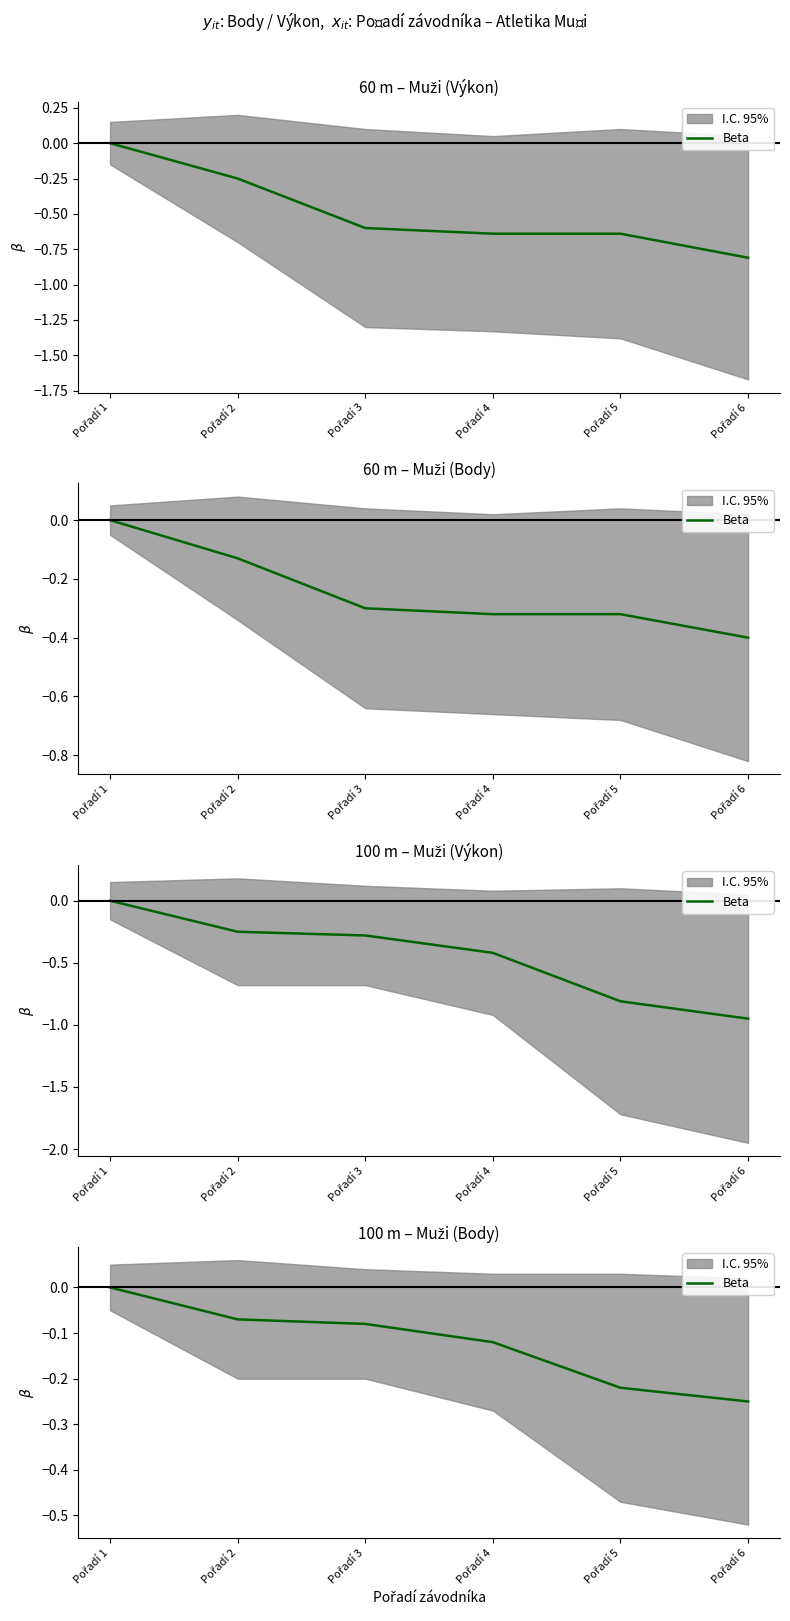

How many lines are shown in the chart?

1